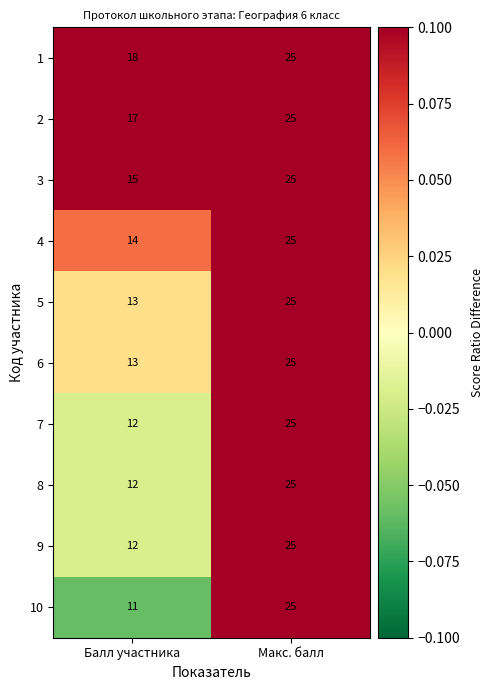

How many categories are shown in the chart?

2